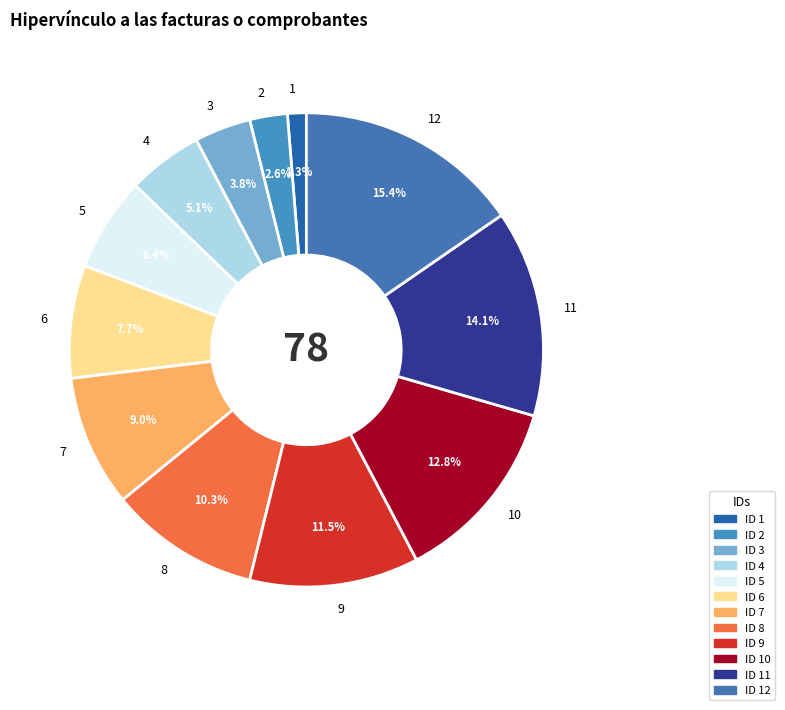

Which slice is the smallest?

1